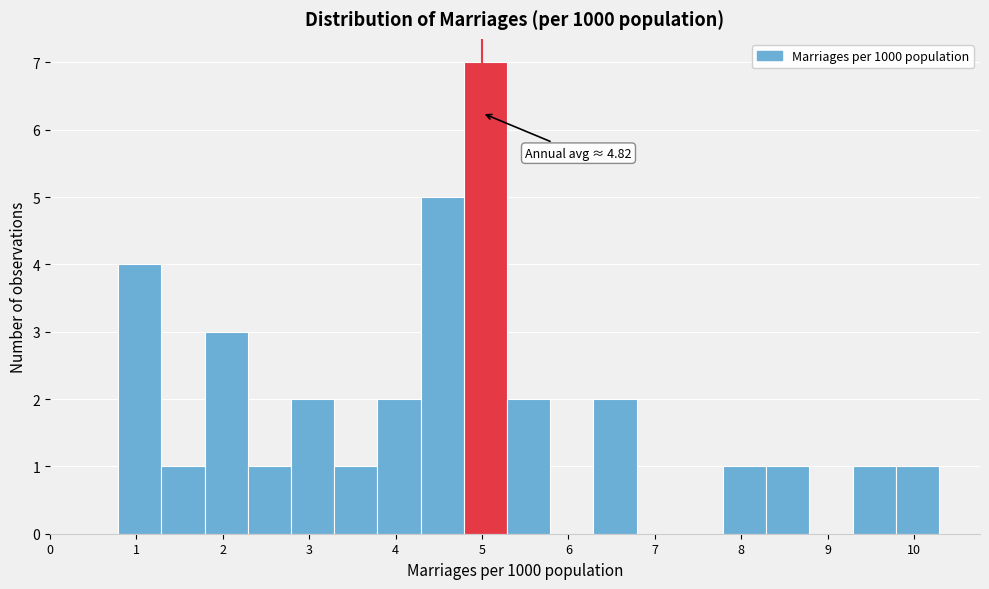

Over which range of the x-axis is the bar tallest?

4.8 to 5.3